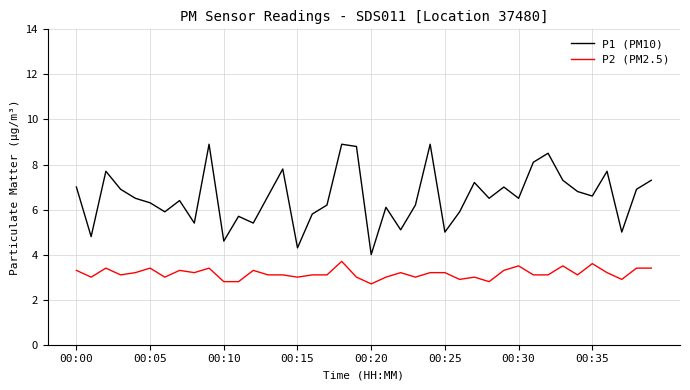

Which series has the largest total across all categories?

P1 (PM10)